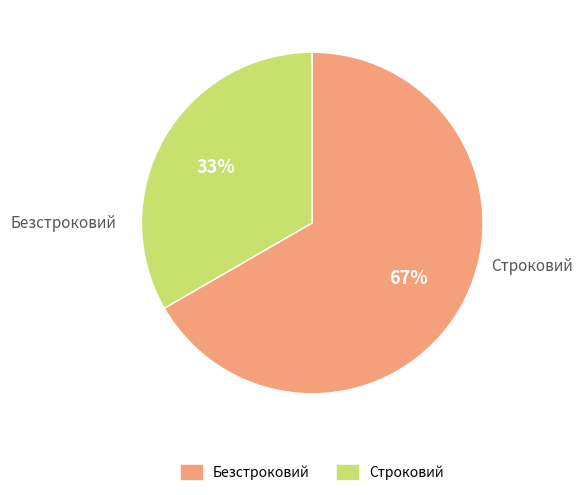

How many slices are in this pie chart?

2